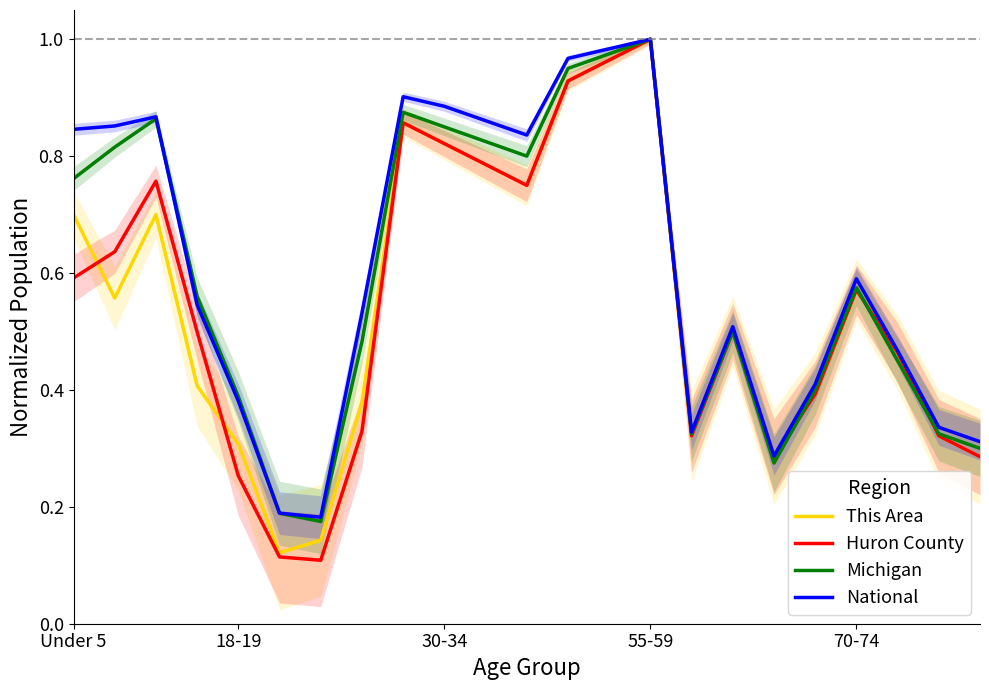

The value of Huron County at 70-74 is 0.8. True or false?

False